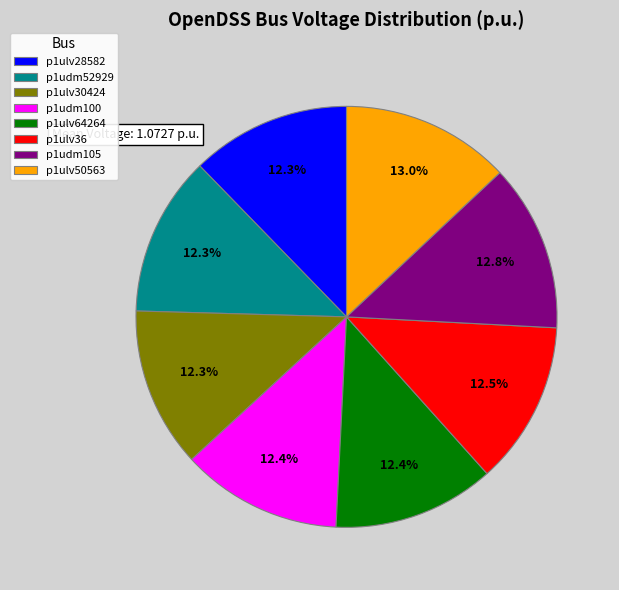

Approximately how many times larger is the value at p1ulv50563 compared to p1ulv30424?

1.1